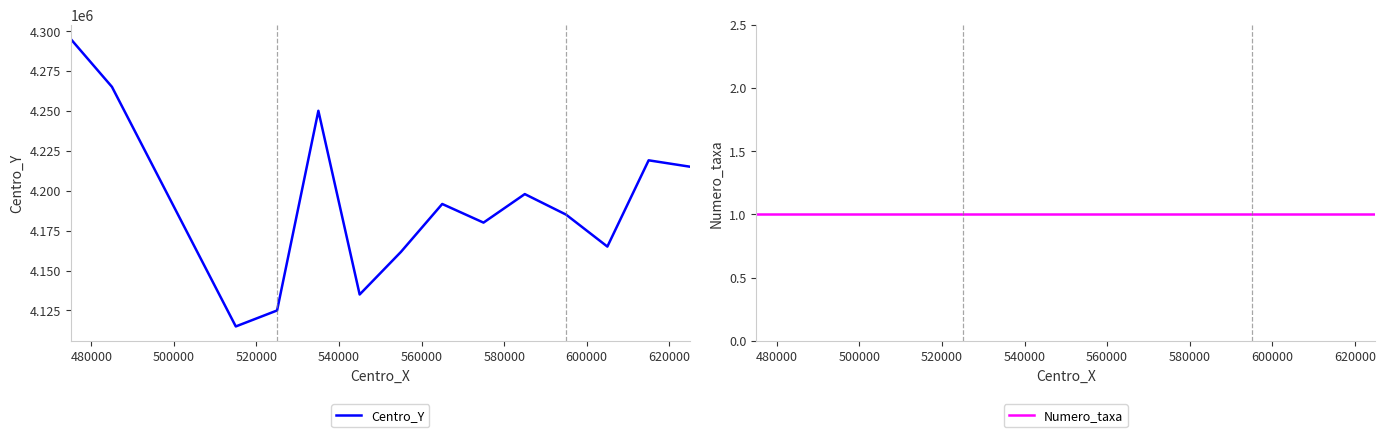

True or false: Centro_Y and Numero_taxa cross at least once.

False